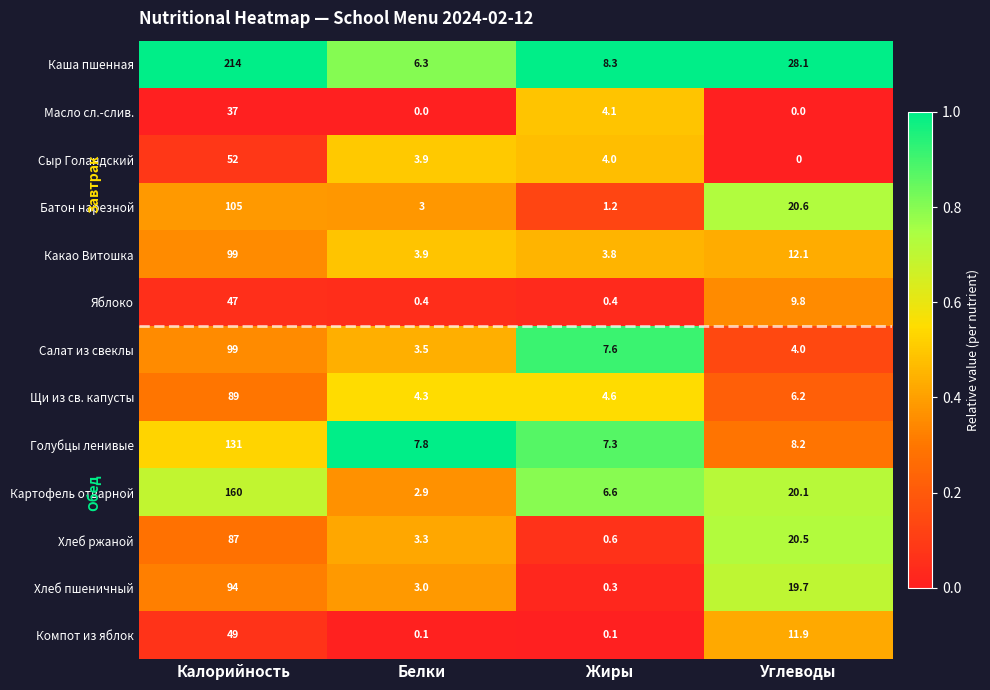

How many Масло сл.-слив. values are between 0 and 37?

4